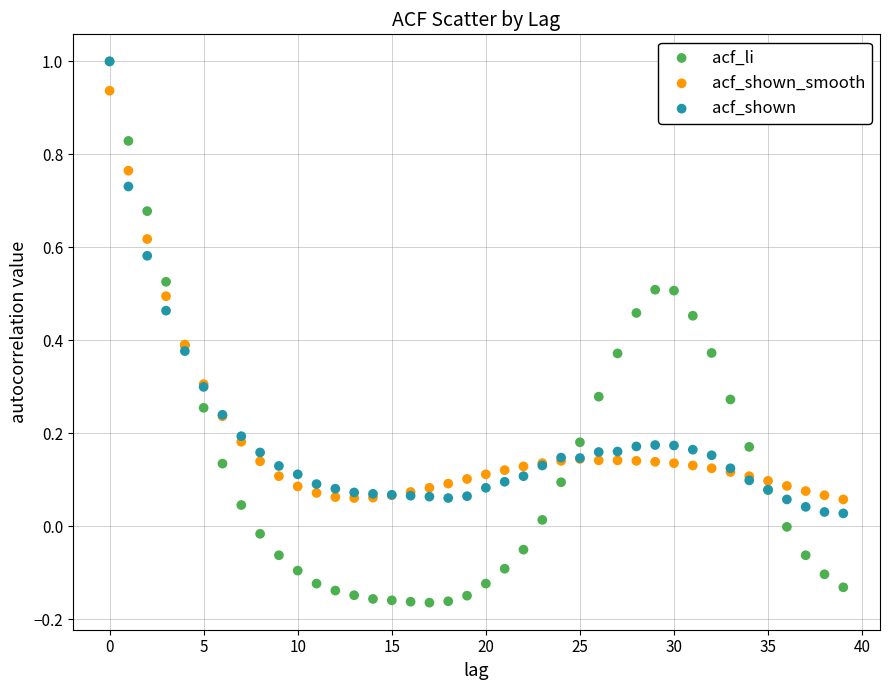

Which series has the widest spread of Y values?

acf_li